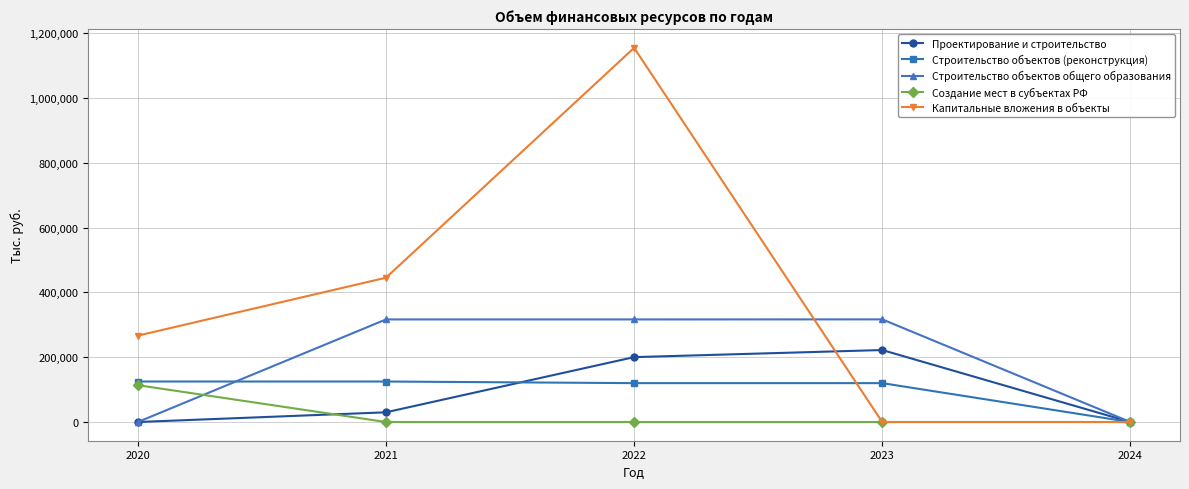

Between 2023 and 2024, which series saw the biggest shift?

Строительство объектов общего образования